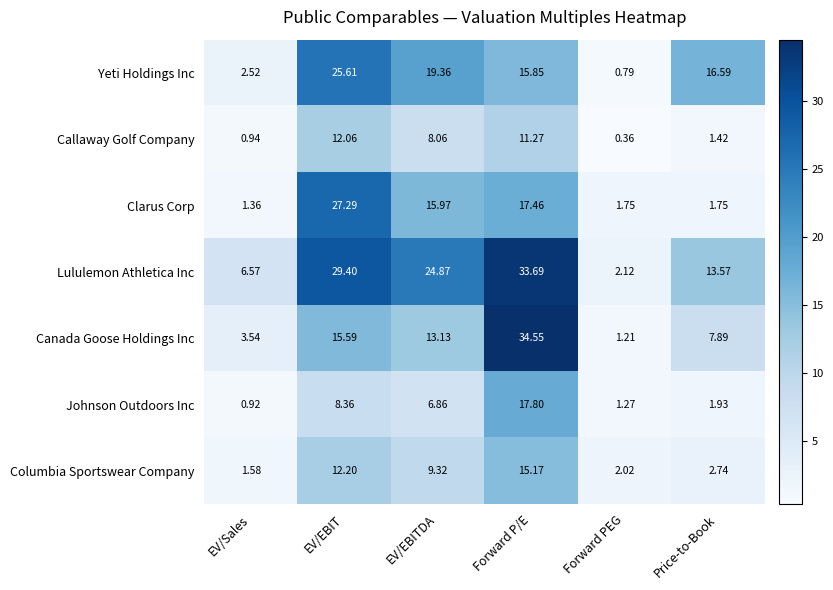

How many series are shown in this chart?

7